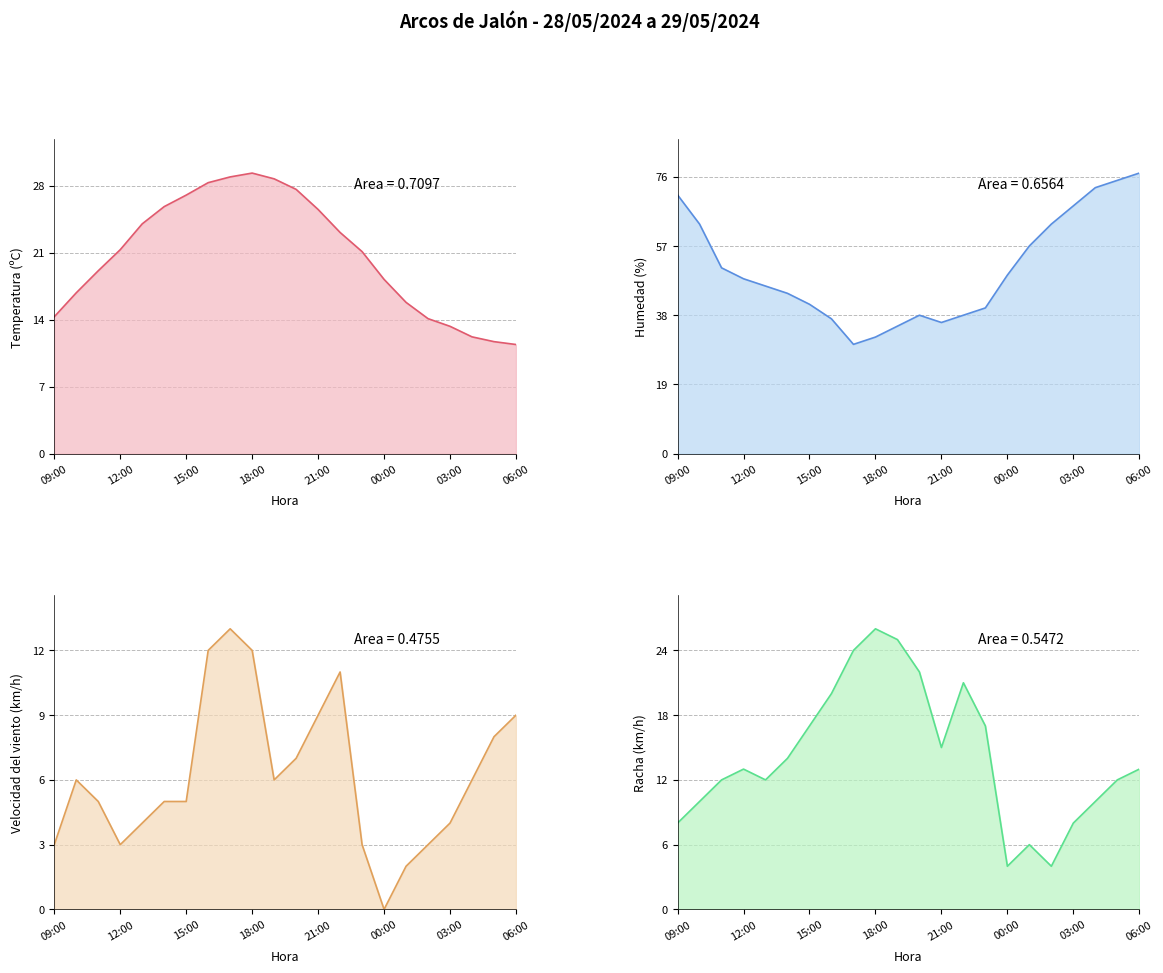

Does the chart display data point markers on the line(s)?

No